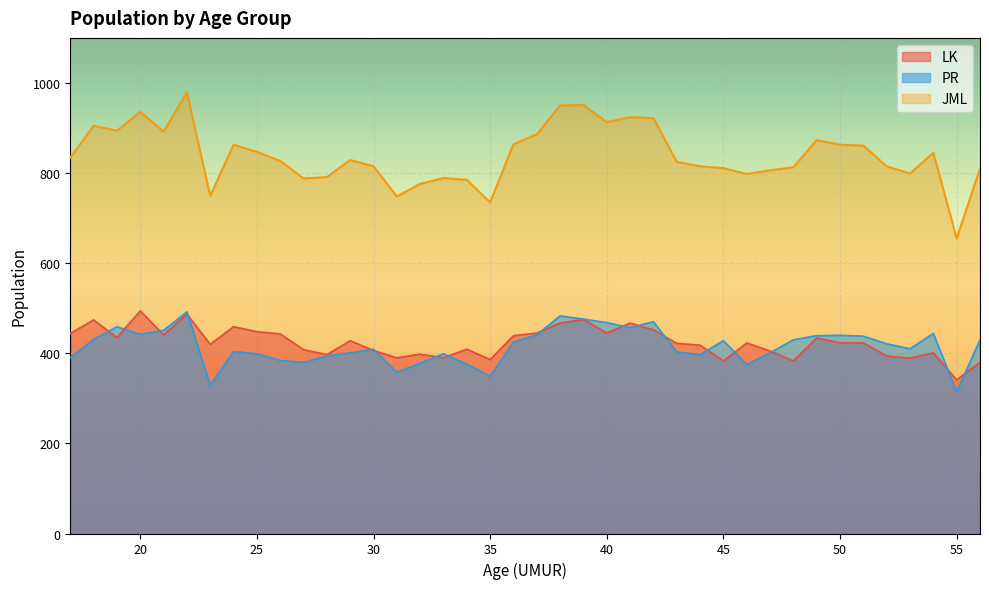

What is the value of the LK point at the 31st from the left?

405